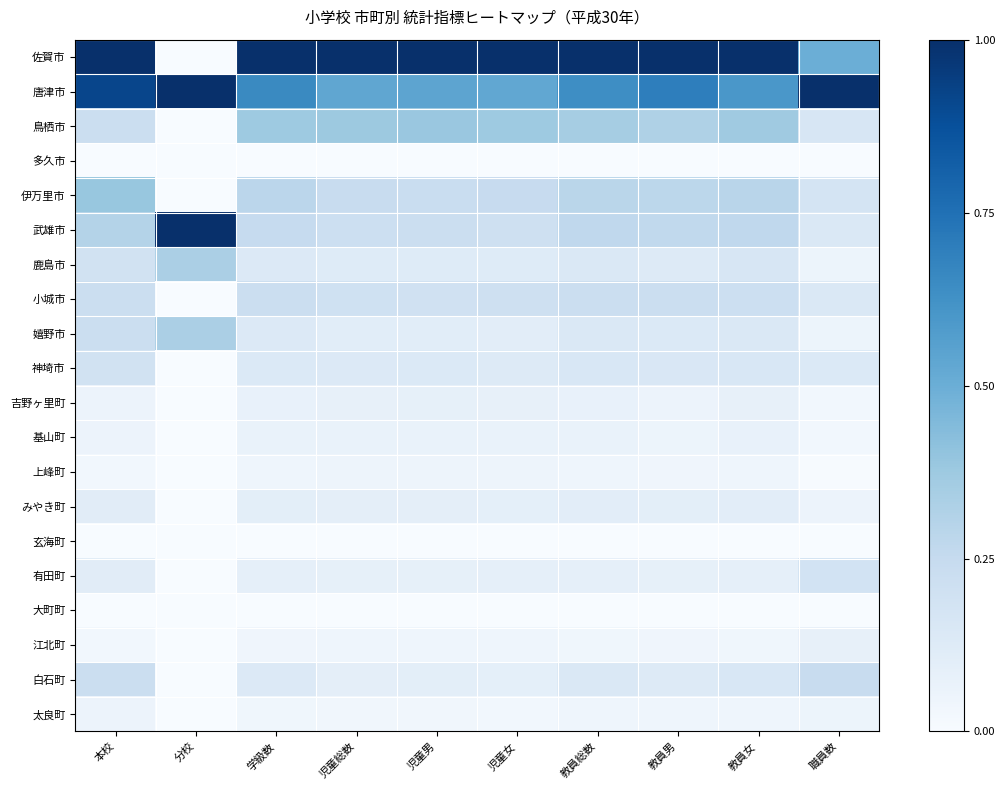

Reading left to right, list all the values displayed in this chart.

佐賀市: 本校=1.0	分校=0.0	学級数=1.0	児童総数=1.0	児童男=1.0	児童女=1.0	教員総数=1.0	教員男=1.0	教員女=1.0	職員数=0.5
唐津市: 本校=0.9	分校=1.0	学級数=0.7	児童総数=0.5	児童男=0.5	児童女=0.5	教員総数=0.6	教員男=0.7	教員女=0.6	職員数=1.0
鳥栖市: 本校=0.2	分校=0.0	学級数=0.4	児童総数=0.4	児童男=0.4	児童女=0.4	教員総数=0.4	教員男=0.3	教員女=0.4	職員数=0.2
多久市: 本校=0.0	分校=0.0	学級数=0.0	児童総数=0.0	児童男=0.0	児童女=0.0	教員総数=0.0	教員男=0.0	教員女=0.0	職員数=0.0
伊万里市: 本校=0.4	分校=0.0	学級数=0.3	児童総数=0.2	児童男=0.2	児童女=0.2	教員総数=0.3	教員男=0.3	教員女=0.3	職員数=0.2
武雄市: 本校=0.3	分校=1.0	学級数=0.2	児童総数=0.2	児童男=0.2	児童女=0.2	教員総数=0.3	教員男=0.3	教員女=0.3	職員数=0.1
鹿島市: 本校=0.2	分校=0.3	学級数=0.1	児童総数=0.1	児童男=0.1	児童女=0.1	教員総数=0.1	教員男=0.1	教員女=0.2	職員数=0.1
小城市: 本校=0.2	分校=0.0	学級数=0.2	児童総数=0.2	児童男=0.2	児童女=0.2	教員総数=0.2	教員男=0.2	教員女=0.2	職員数=0.1
嬉野市: 本校=0.2	分校=0.3	学級数=0.1	児童総数=0.1	児童男=0.1	児童女=0.1	教員総数=0.1	教員男=0.1	教員女=0.1	職員数=0.1
神埼市: 本校=0.2	分校=0.0	学級数=0.1	児童総数=0.1	児童男=0.1	児童女=0.1	教員総数=0.2	教員男=0.1	教員女=0.2	職員数=0.1
吉野ヶ里町: 本校=0.1	分校=0.0	学級数=0.1	児童総数=0.1	児童男=0.1	児童女=0.1	教員総数=0.1	教員男=0.1	教員女=0.1	職員数=0.0
基山町: 本校=0.1	分校=0.0	学級数=0.1	児童総数=0.1	児童男=0.1	児童女=0.1	教員総数=0.1	教員男=0.1	教員女=0.1	職員数=0.0
上峰町: 本校=0.0	分校=0.0	学級数=0.0	児童総数=0.0	児童男=0.0	児童女=0.0	教員総数=0.0	教員男=0.0	教員女=0.0	職員数=0.0
みやき町: 本校=0.1	分校=0.0	学級数=0.1	児童総数=0.1	児童男=0.1	児童女=0.1	教員総数=0.1	教員男=0.1	教員女=0.1	職員数=0.1
玄海町: 本校=0.0	分校=0.0	学級数=0.0	児童総数=0.0	児童男=0.0	児童女=0.0	教員総数=0.0	教員男=0.0	教員女=0.0	職員数=0.0
有田町: 本校=0.1	分校=0.0	学級数=0.1	児童総数=0.1	児童男=0.1	児童女=0.1	教員総数=0.1	教員男=0.1	教員女=0.1	職員数=0.2
大町町: 本校=0.0	分校=0.0	学級数=0.0	児童総数=0.0	児童男=0.0	児童女=0.0	教員総数=0.0	教員男=0.0	教員女=0.0	職員数=0.0
江北町: 本校=0.0	分校=0.0	学級数=0.0	児童総数=0.0	児童男=0.0	児童女=0.0	教員総数=0.0	教員男=0.0	教員女=0.0	職員数=0.1
白石町: 本校=0.2	分校=0.0	学級数=0.1	児童総数=0.1	児童男=0.1	児童女=0.1	教員総数=0.1	教員男=0.1	教員女=0.2	職員数=0.2
太良町: 本校=0.1	分校=0.0	学級数=0.0	児童総数=0.0	児童男=0.0	児童女=0.0	教員総数=0.0	教員男=0.0	教員女=0.0	職員数=0.1